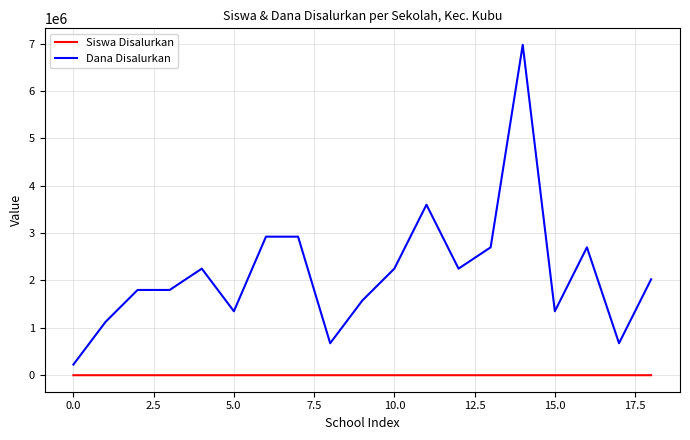

What is the maximum value for Dana Disalurkan?

6975000